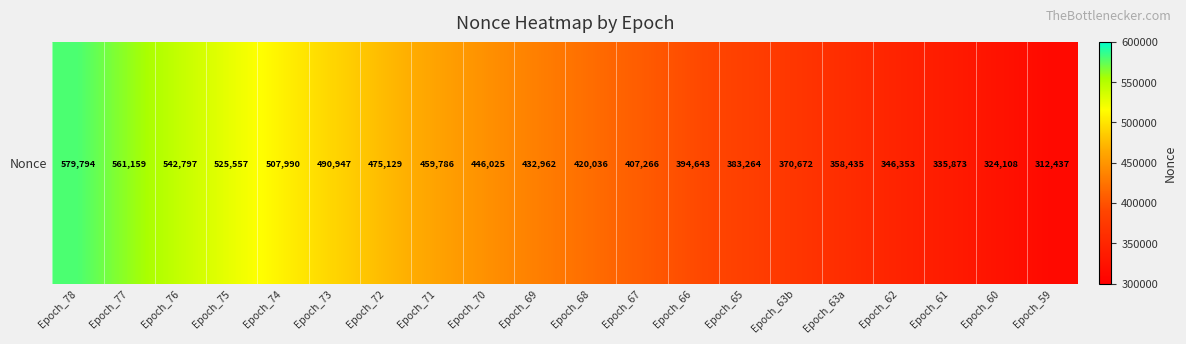

Approximately how many times larger is the value at Epoch_76 compared to Epoch_77?

1.0